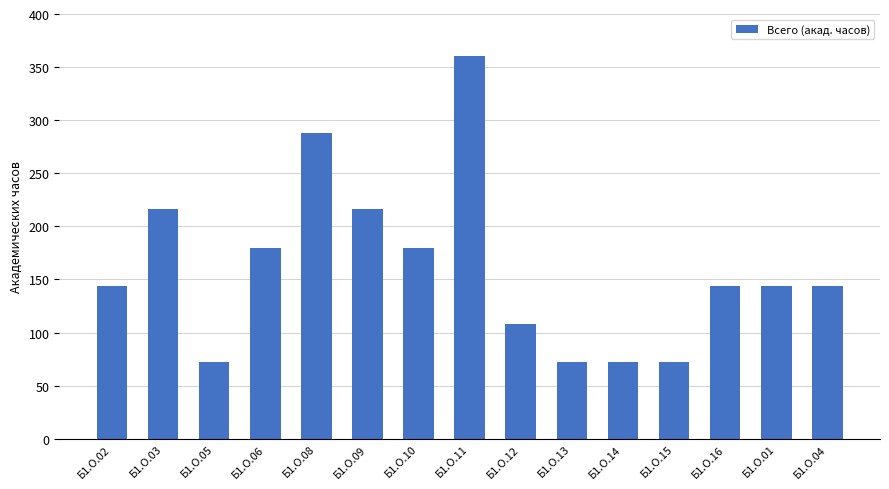

What is the difference between the maximum and second lowest values?

288